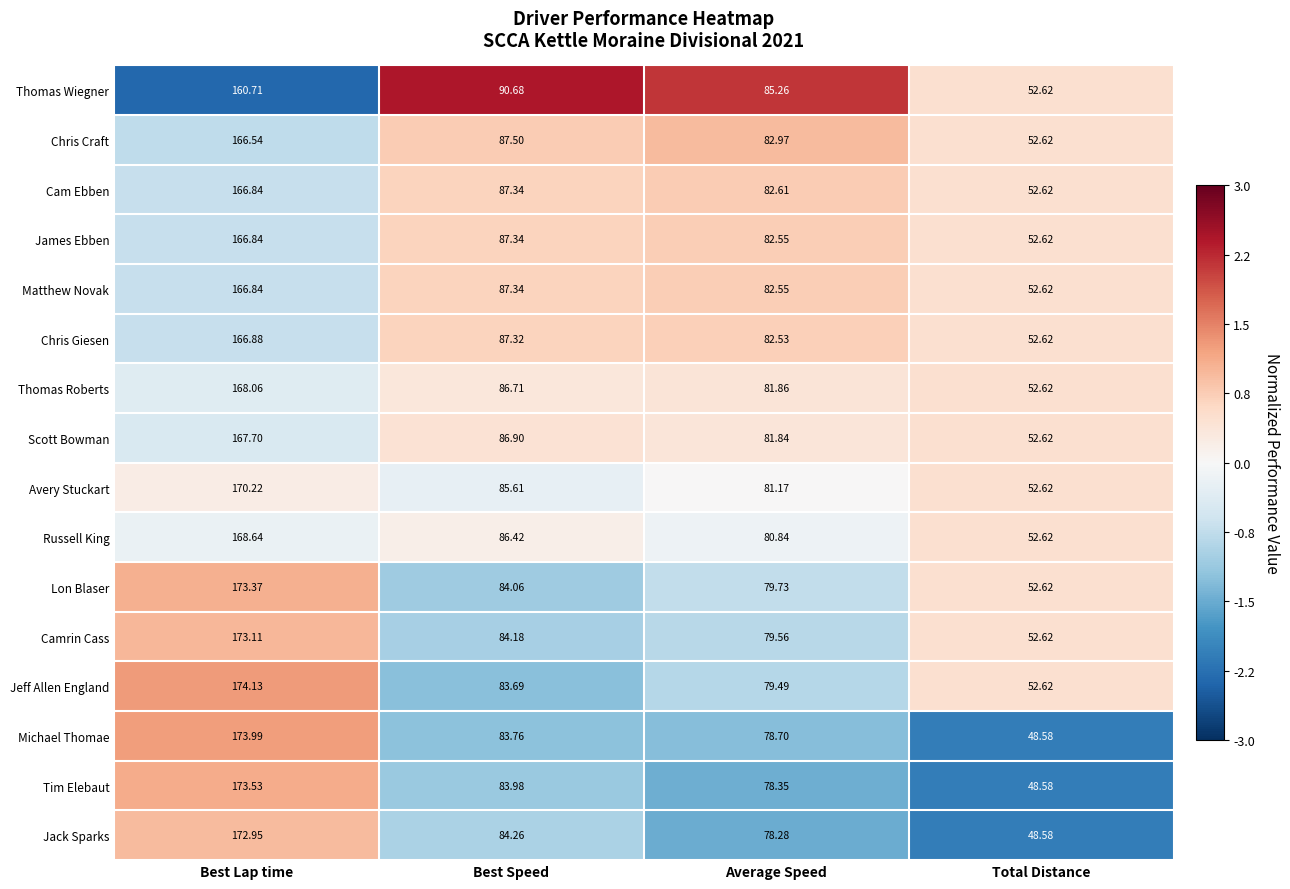

At which category is the sum across all series the highest?

Best Lap time